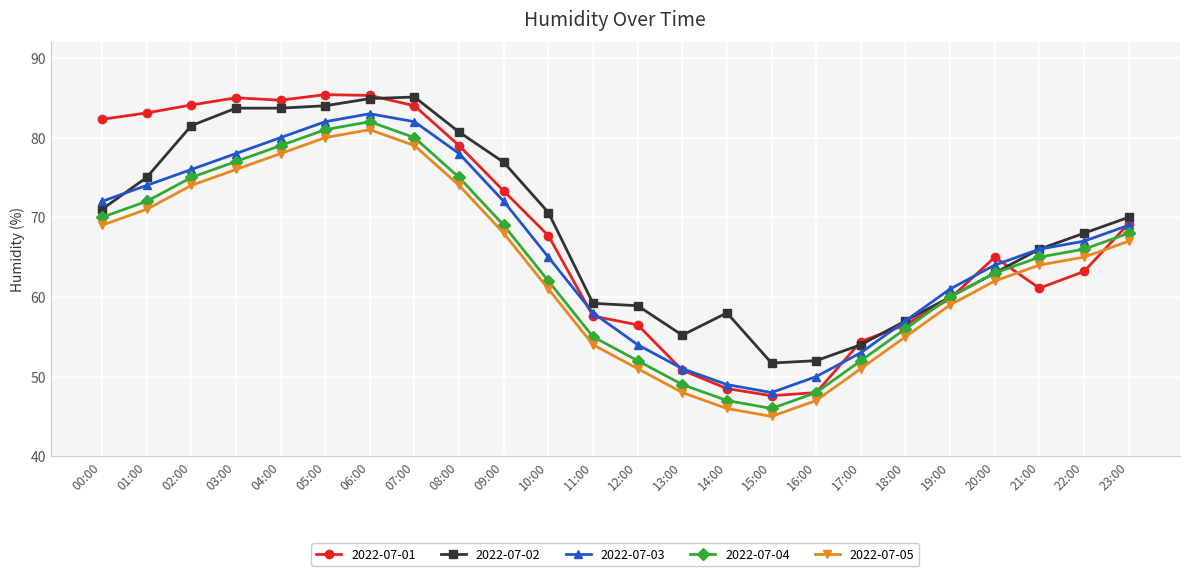

Is the value of 2022-07-02 at 06:00 greater than the value of 2022-07-03 at 10:00?

Yes